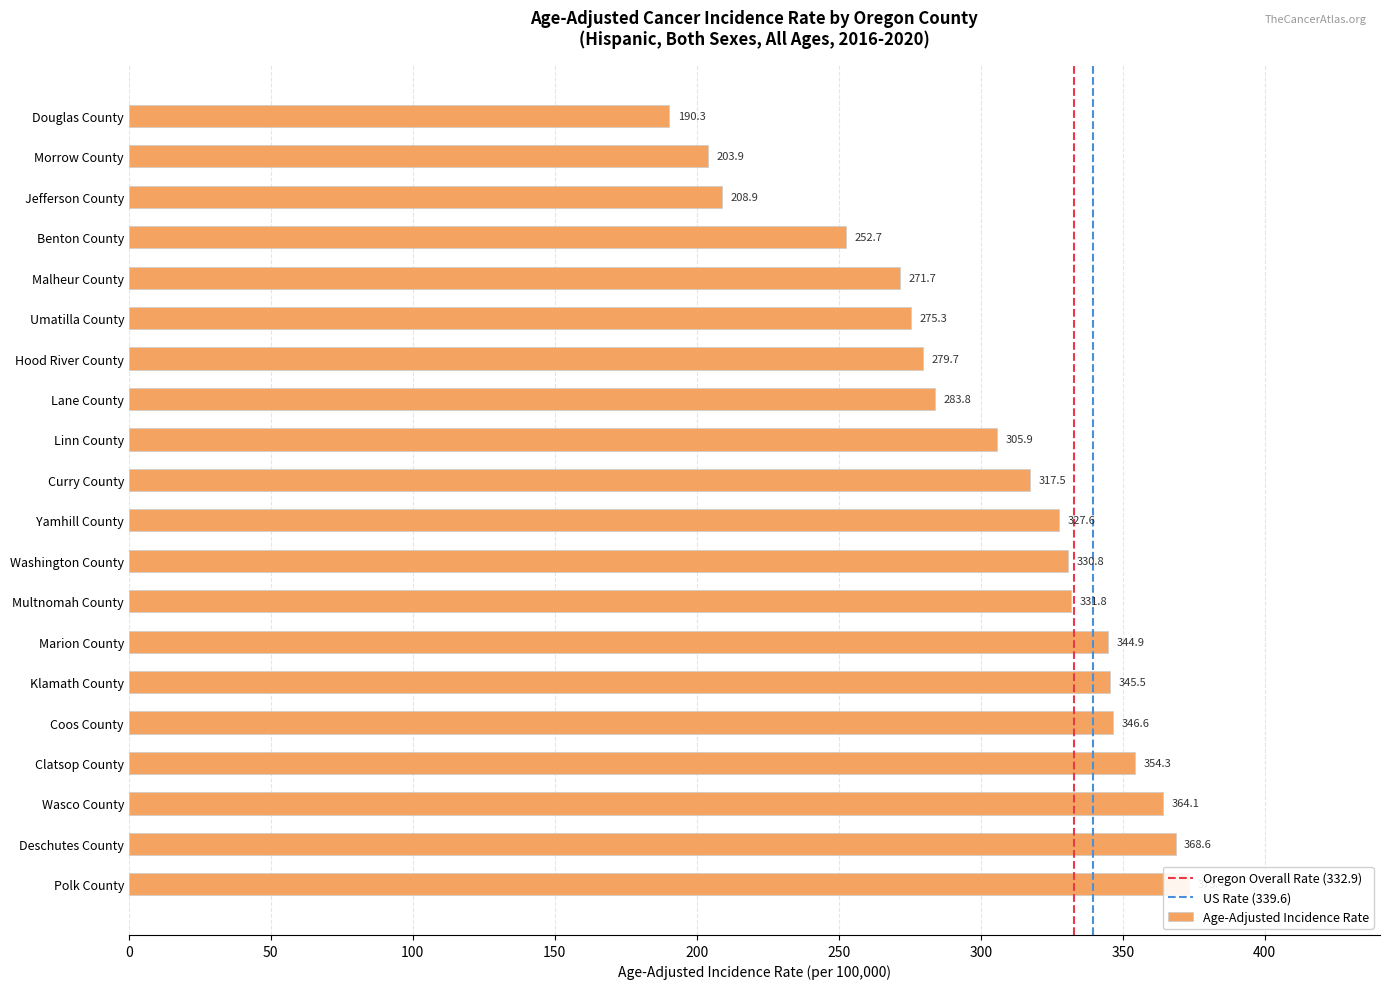

List the labels in order of value, largest first.

Polk County, Deschutes County, Wasco County, Clatsop County, Coos County, Klamath County, Marion County, Multnomah County, Washington County, Yamhill County, Curry County, Linn County, Lane County, Hood River County, Umatilla County, Malheur County, Benton County, Jefferson County, Morrow County, Douglas County